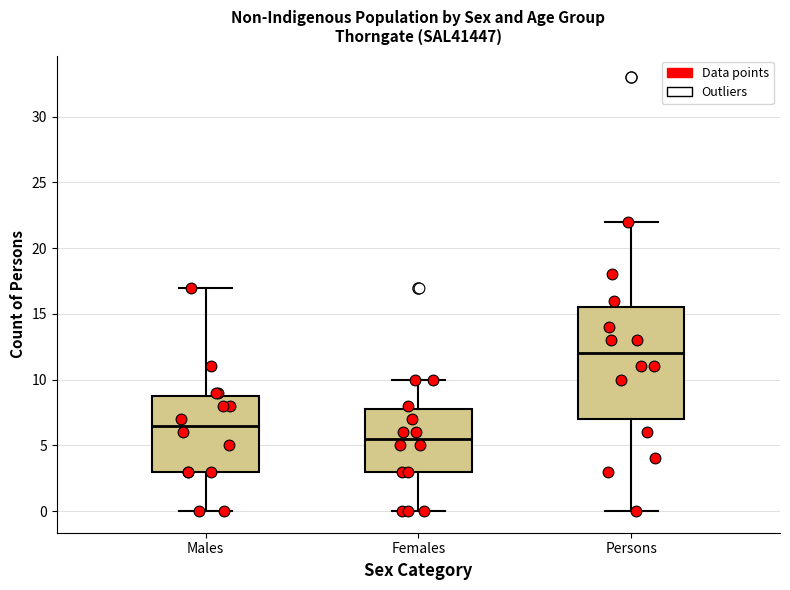

Reading left to right, read every box against the y-axis: the position of its median line, the range the box covers, and the ends of its whiskers. The values are not printed on the chart, so give them approximately, as read against the axis.

Males: median 6.5, box 3.0 to 9.0, whiskers 0.0 to 17.0
Females: median 5.5, box 3.0 to 8.0, whiskers 0.0 to 10.0
Persons: median 12.0, box 7.0 to 15.5, whiskers 0.0 to 22.0